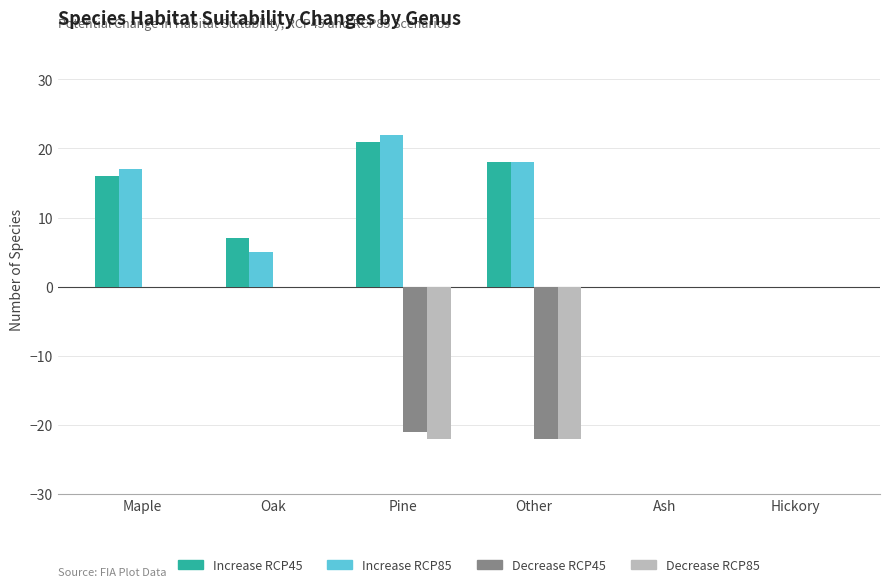

Which series changed the most between Oak and Hickory?

Increase RCP45